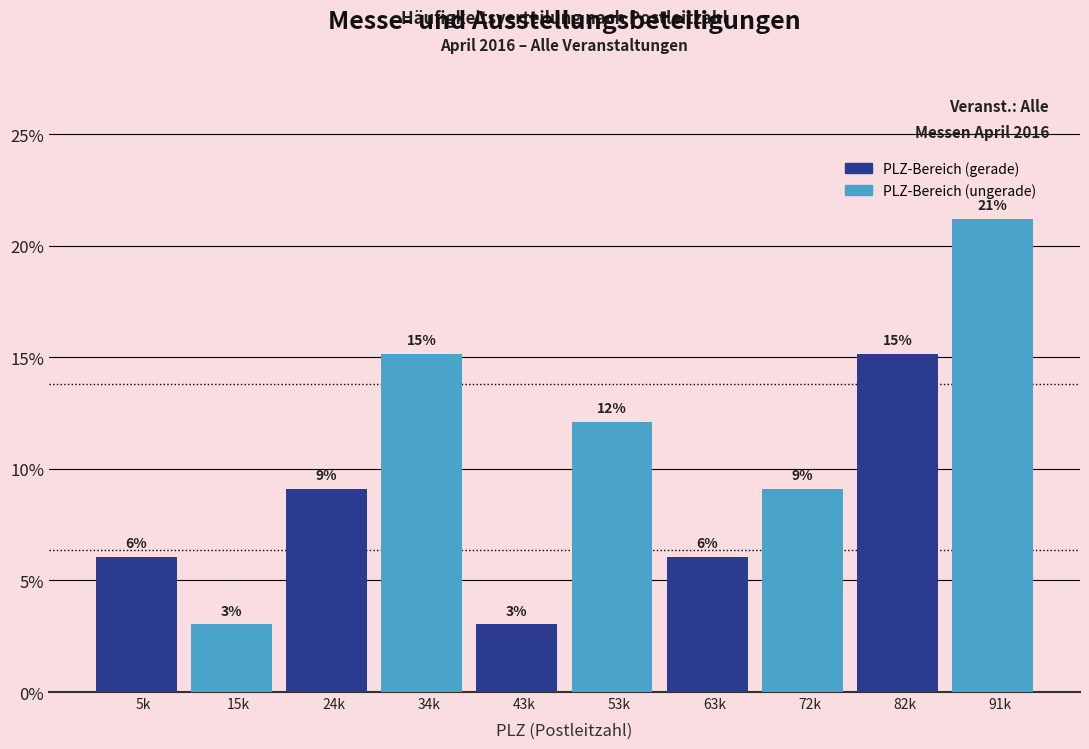

Are the bars horizontal?

No